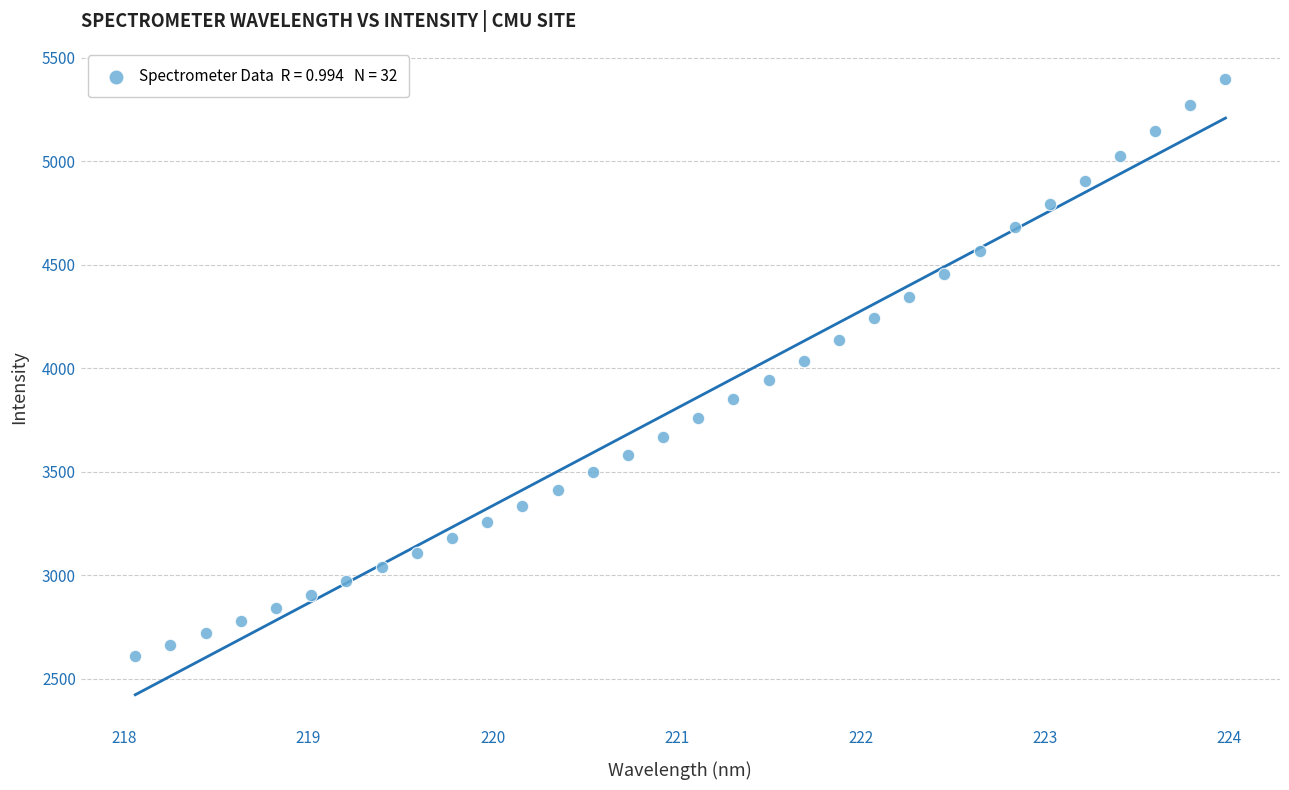

What is the range of Y values (max minus min)?

2791.2